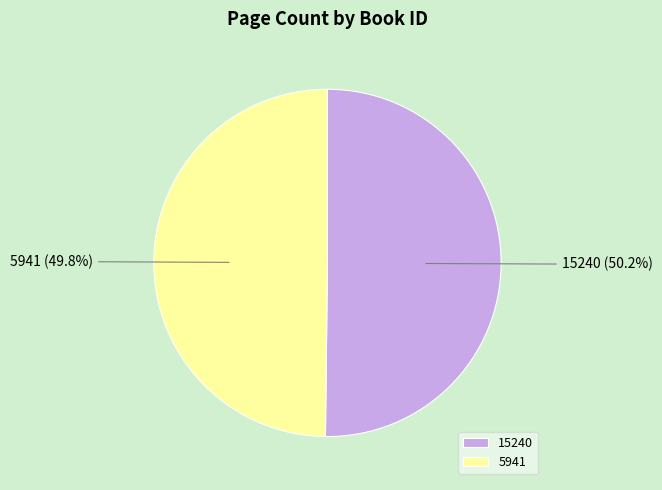

Is there a majority slice in this chart?

Yes